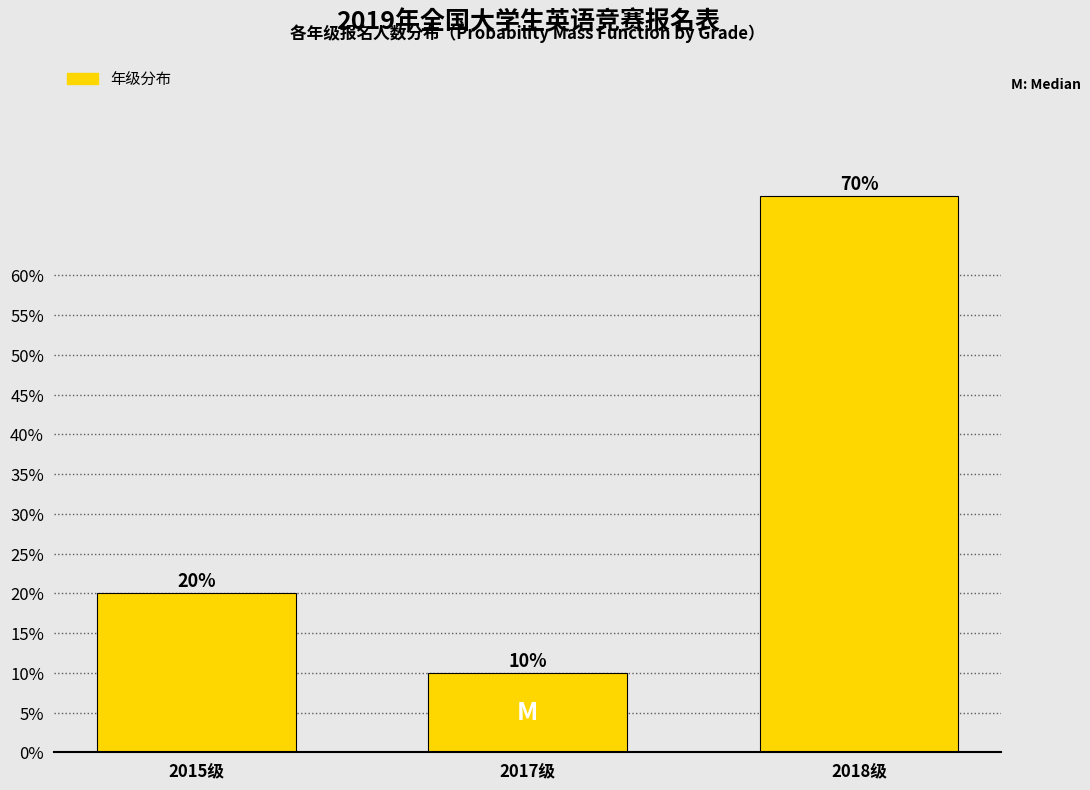

Reading left to right, list all the values displayed in this chart.

20	10	70